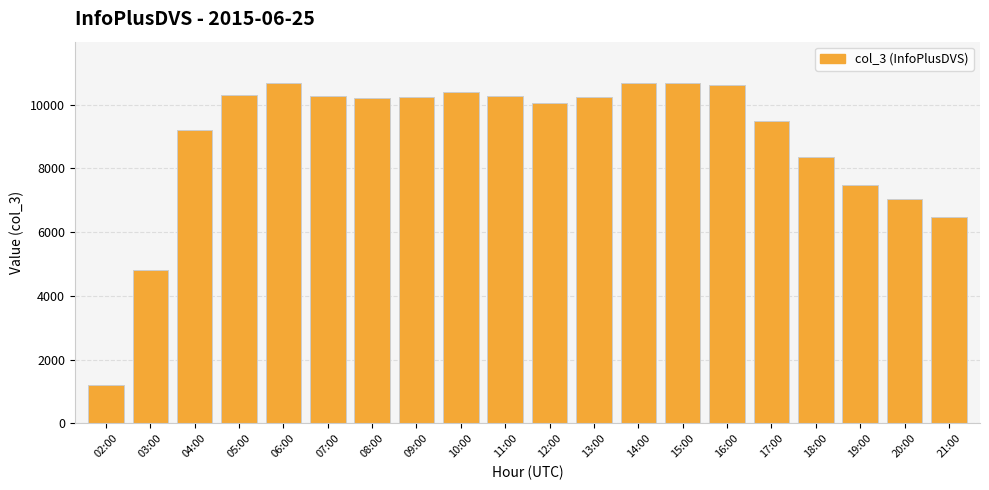

What value does the data have at 14:00?

10689